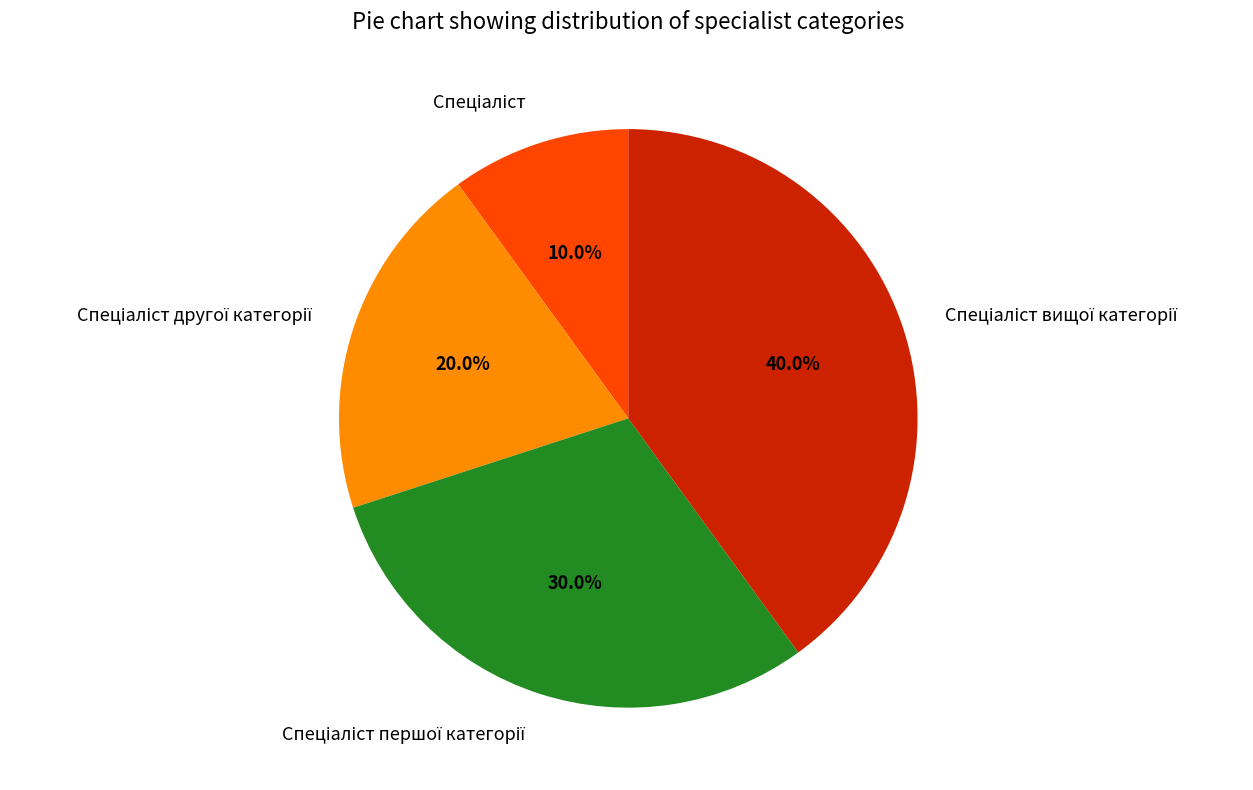

Does any single category account for the majority?

No